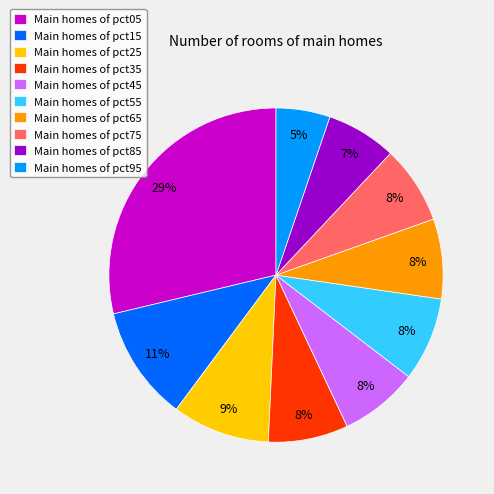

How many slices are in this pie chart?

10